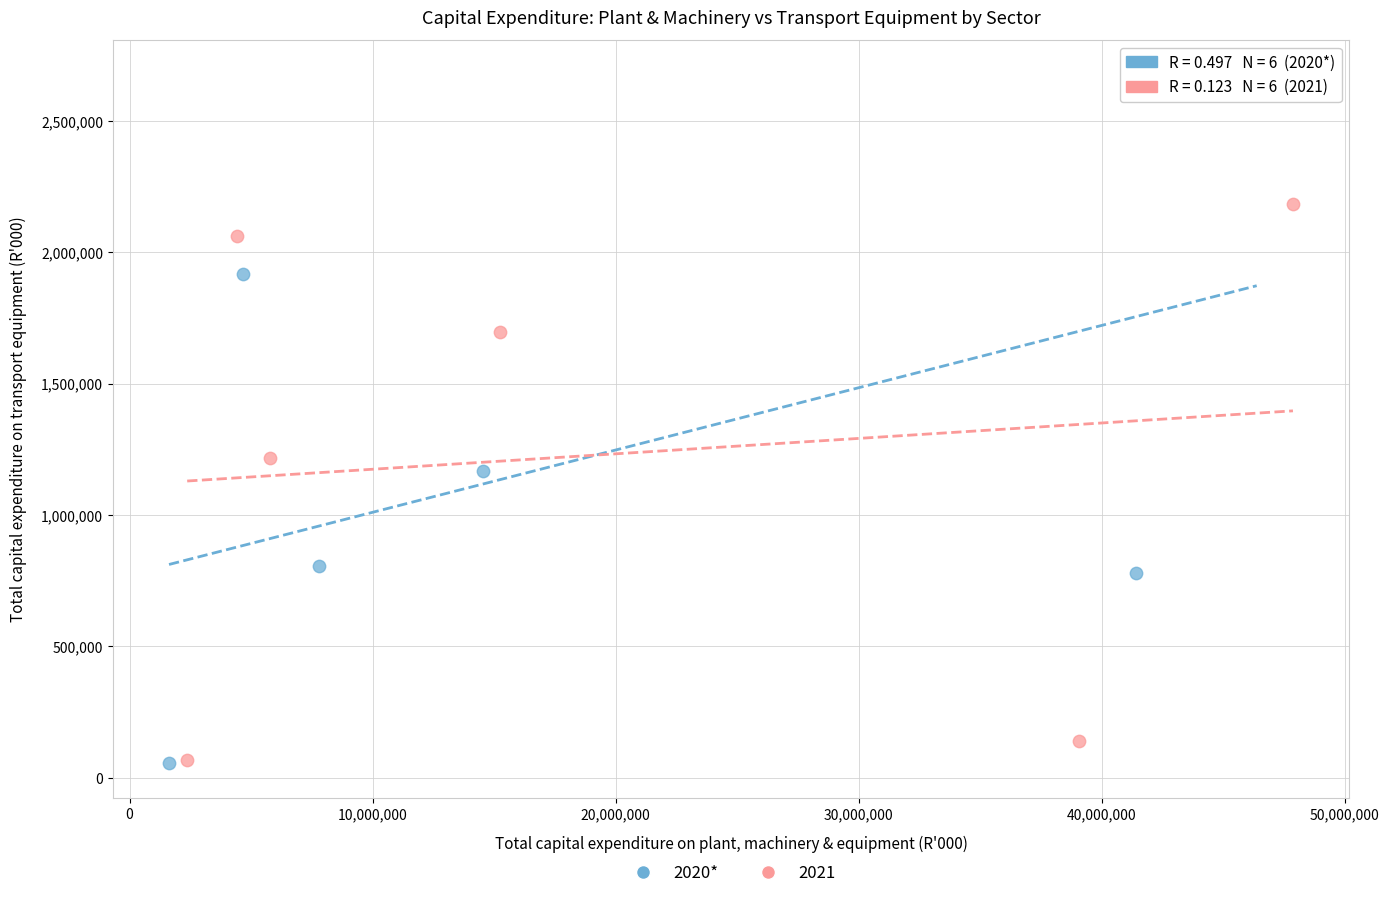

Which series contains the highest Y value?

2020*